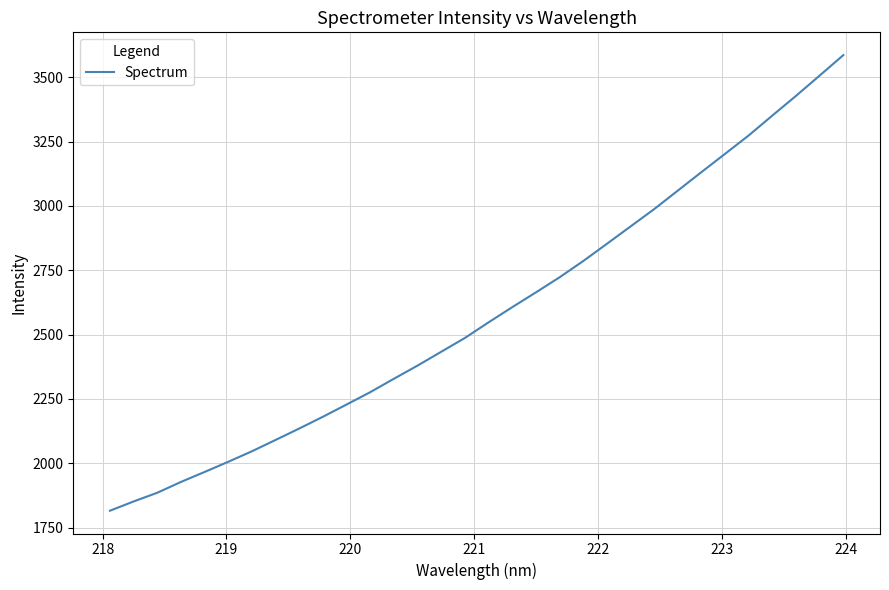

What is the maximum value shown in the chart?

3586.0